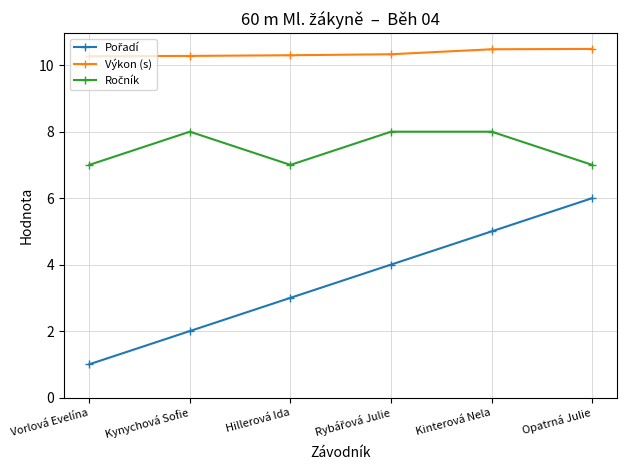

True or false: Výkon (s) has a value of 6.2 at Hillerová Ida.

False